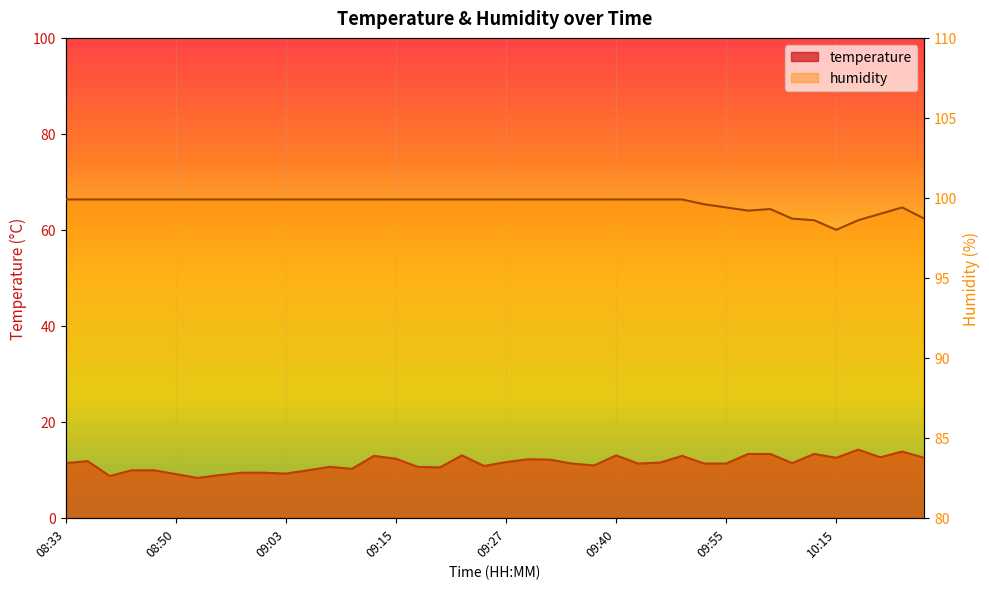

Is the value of temperature at 08:47 greater than the value of humidity at 09:47?

No